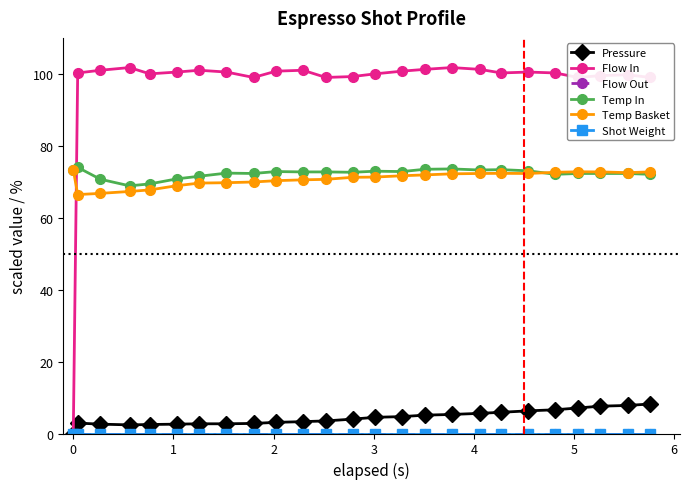

What is the value of the Temp In point at the 14th from the left?

72.9